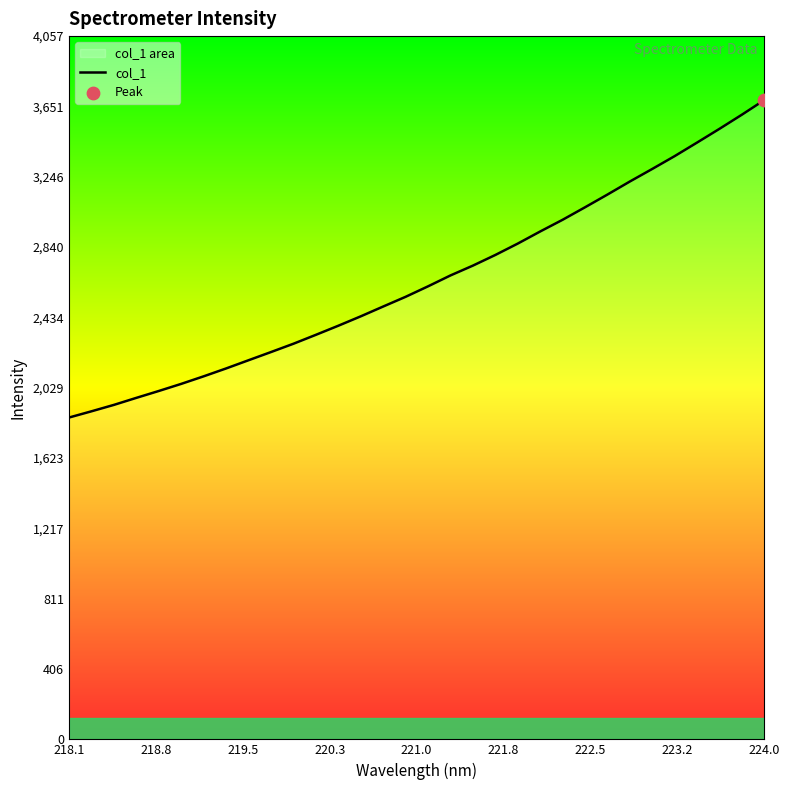

What is the difference between the maximum and minimum values?

1831.8